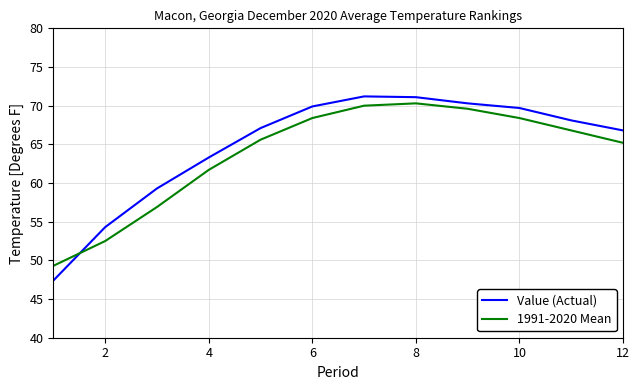

What is the difference between the maximum and minimum values in the Value (Actual) series?

23.8